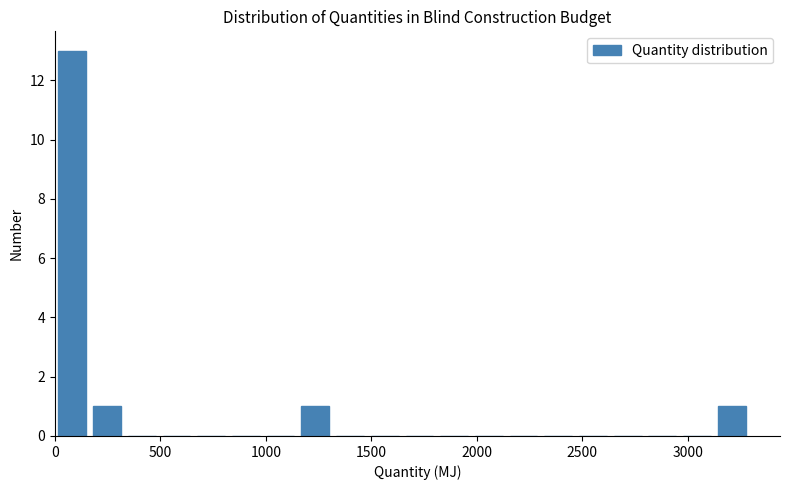

Read against the x-axis, roughly where is the centre of the tallest bar?

100